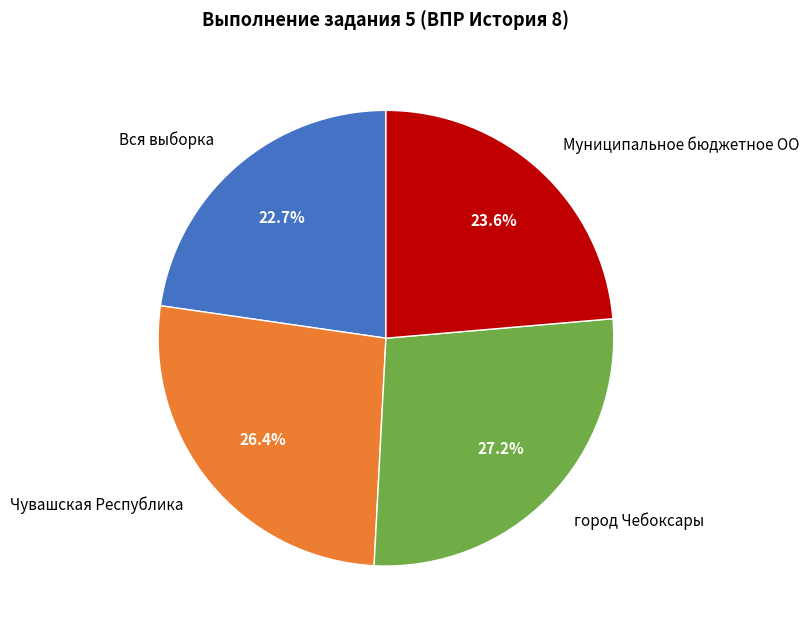

How many slices are in this pie chart?

4